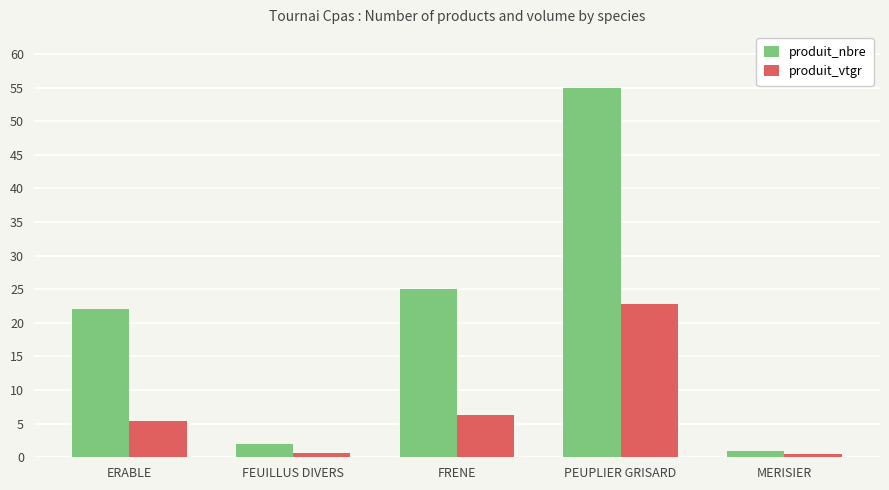

How many series are shown in this chart?

2